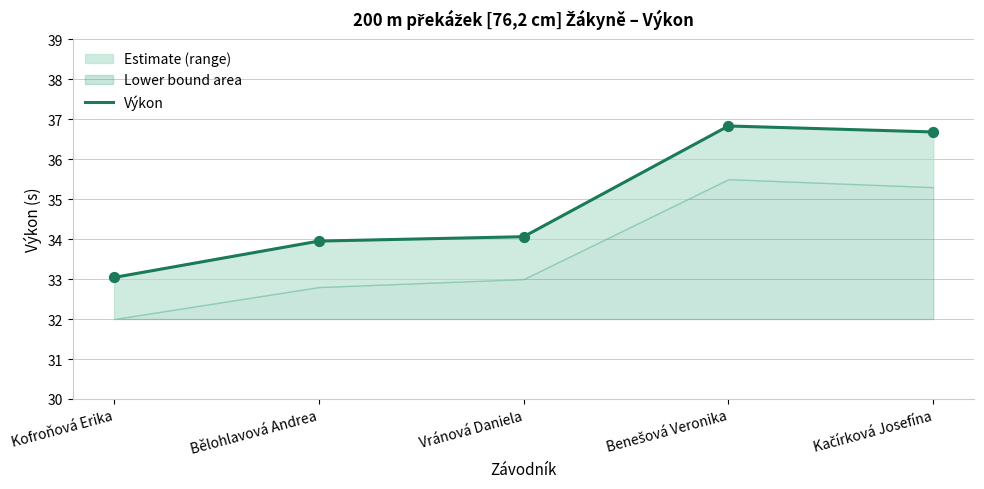

At which category is the sum across all series the highest?

Benešová Veronika